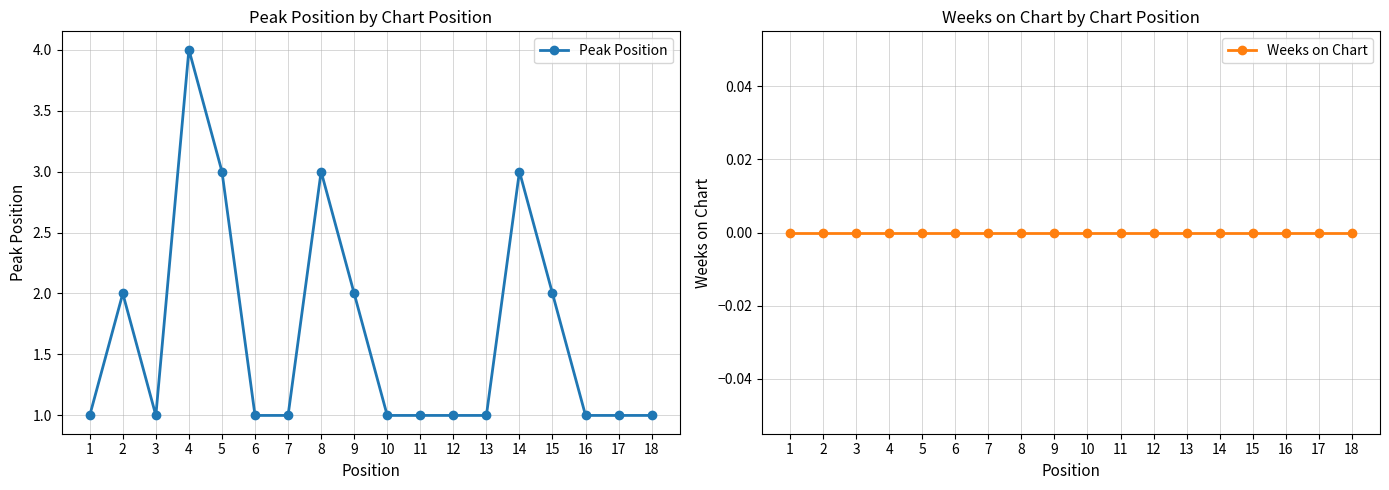

The Weeks on Chart series shows 0 at 14. True or false?

True